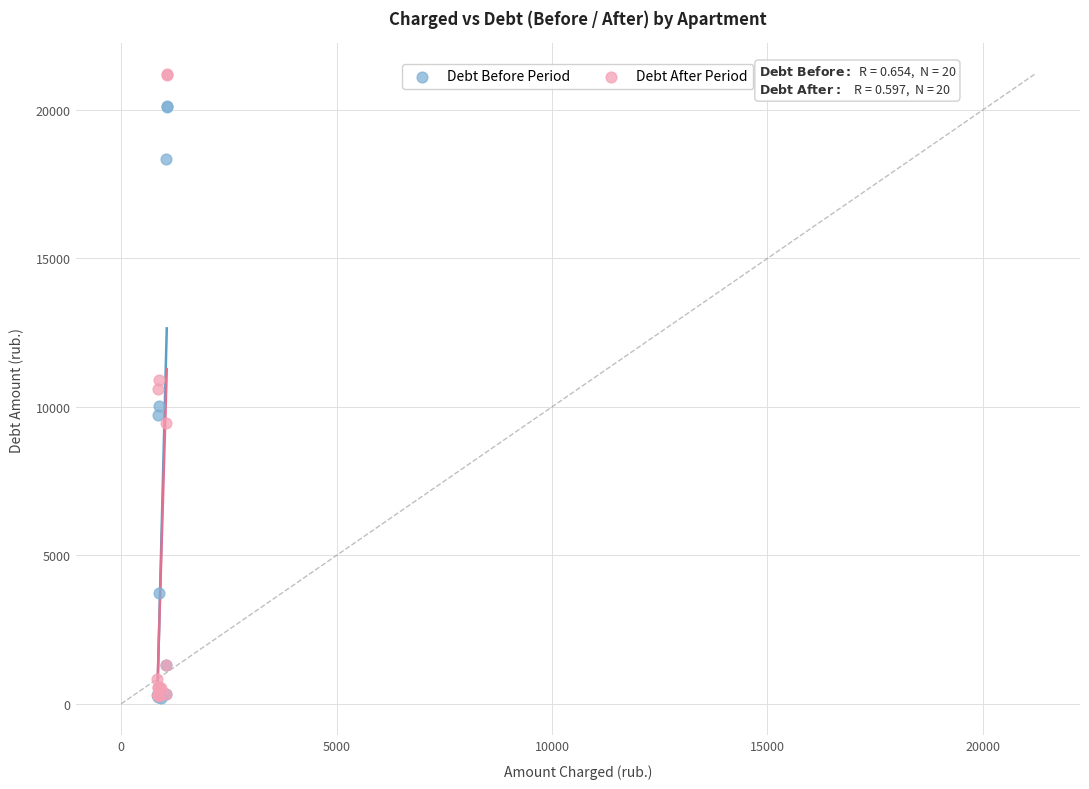

Which series has the widest spread of Y values?

Debt After Period